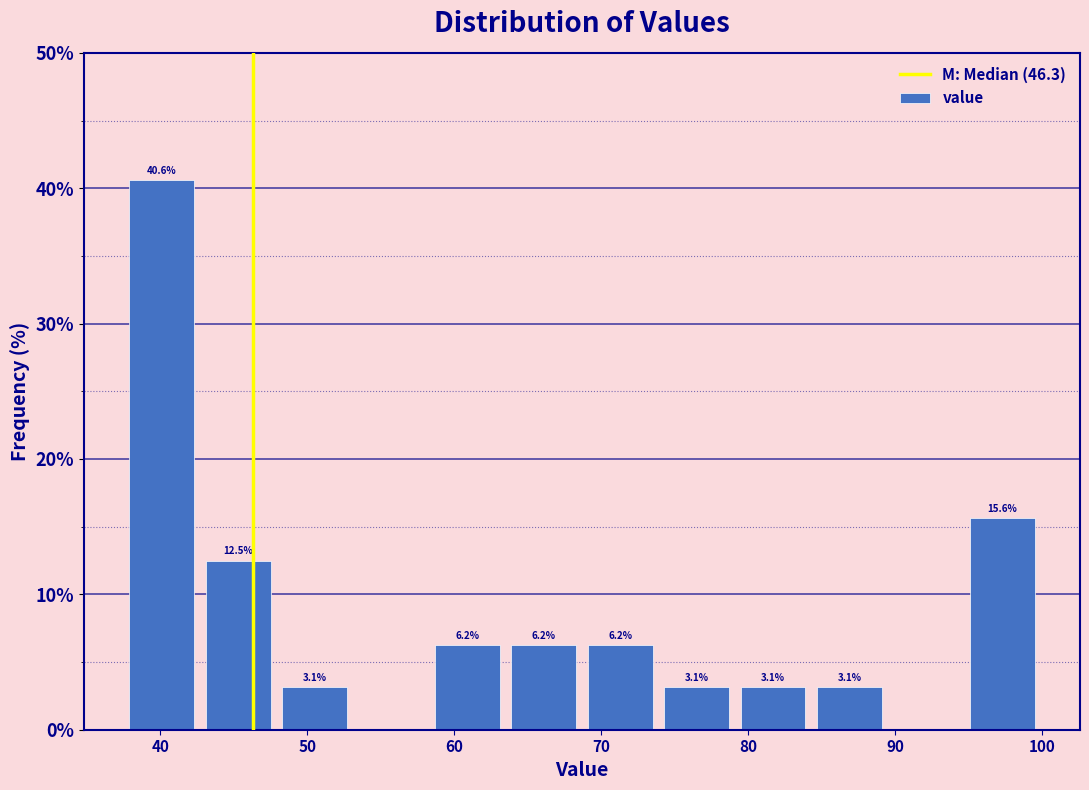

Over which range of the x-axis is the bar tallest?

37.5 to 42.7